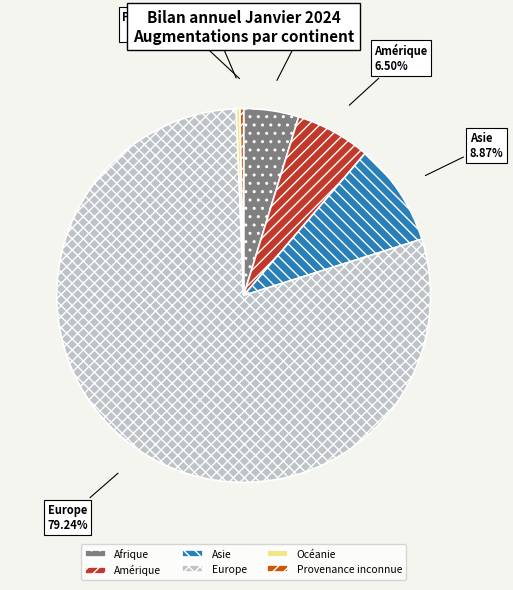

Between Provenance inconnue and Amérique, which is larger?

Amérique